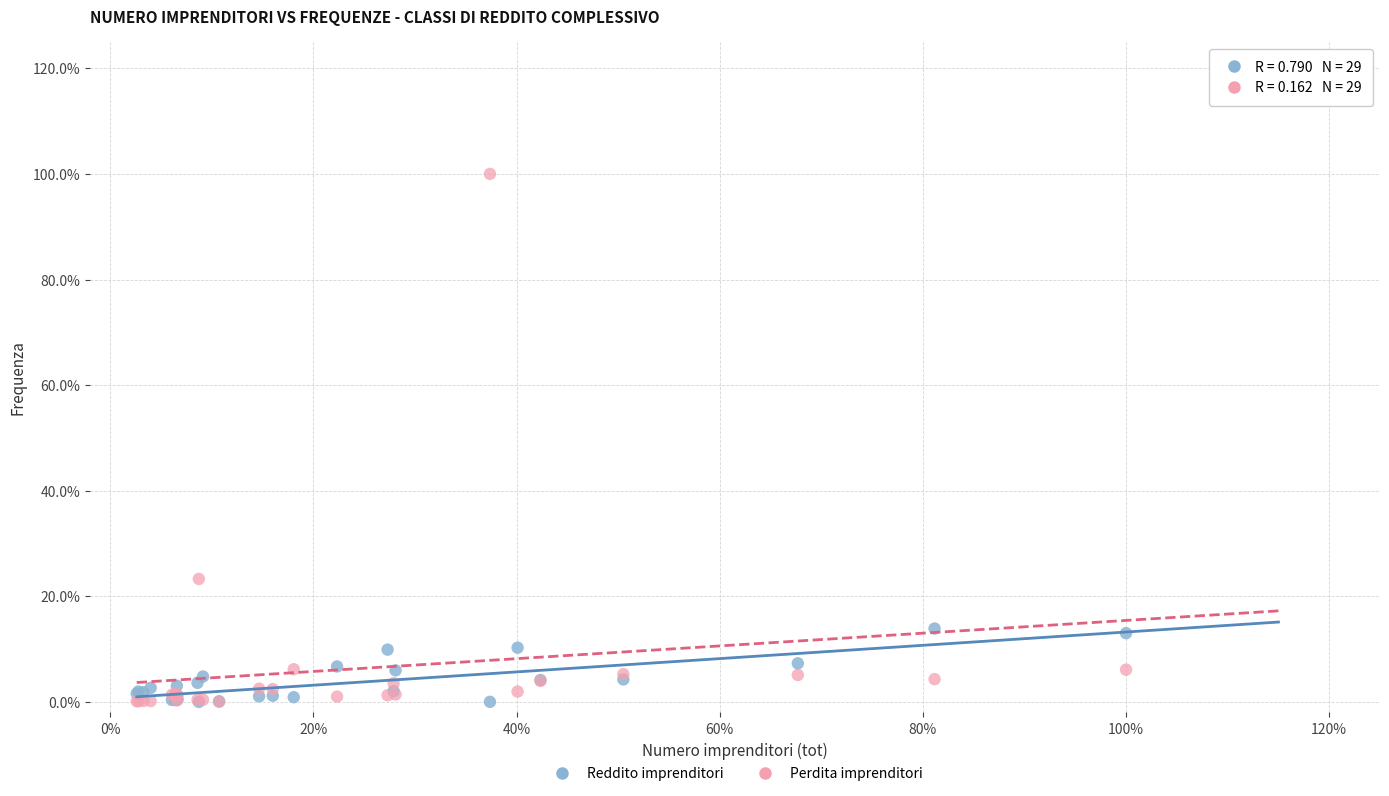

What are all the series names shown in the legend?

Reddito imprenditori, Perdita imprenditori